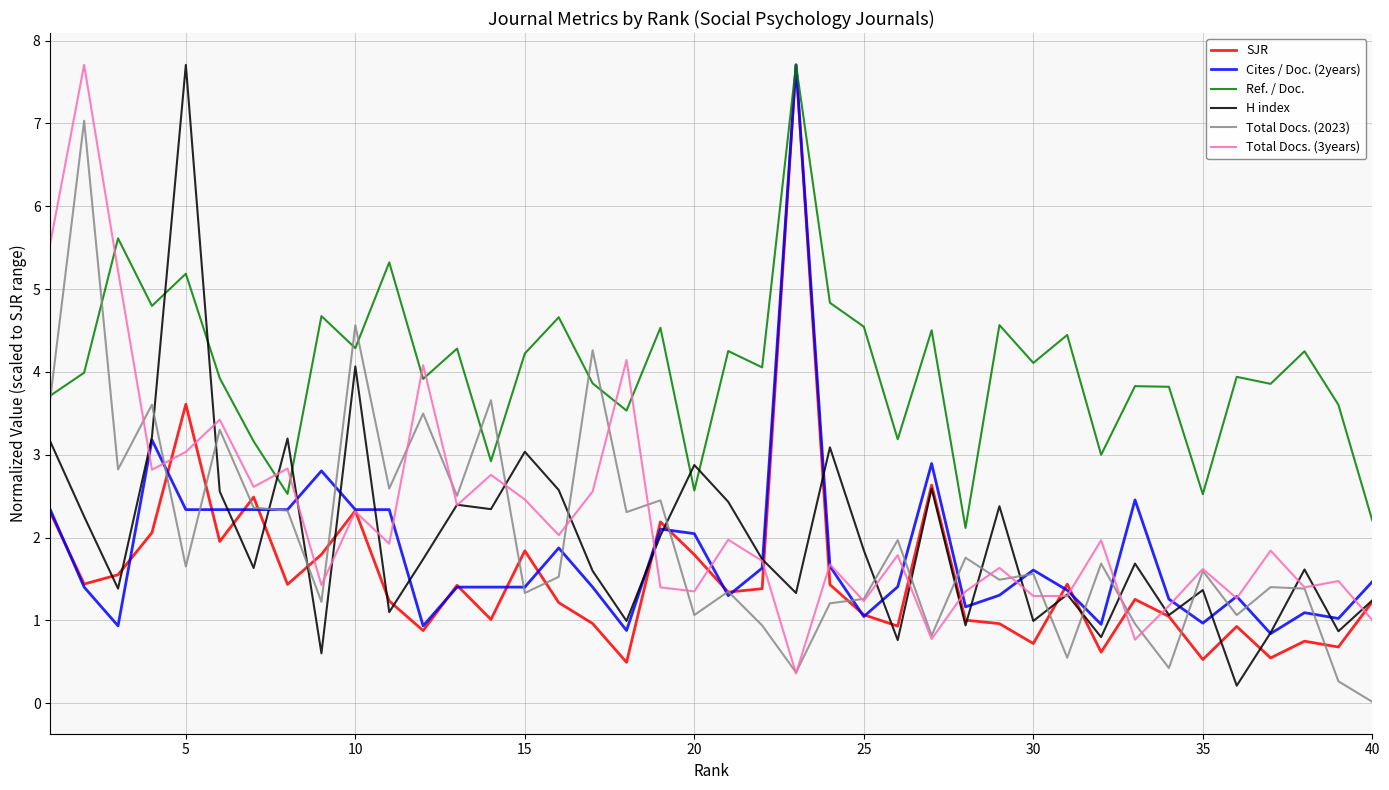

How many lines are shown in the chart?

6